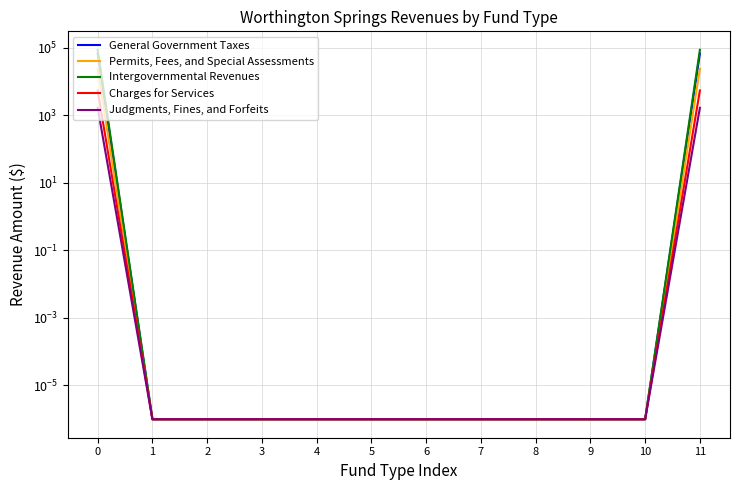

Reading left to right, list all the values displayed in this chart.

General Government Taxes: 67011.0	0.0	0.0	0.0	0.0	0.0	0.0	0.0	0.0	0.0	0.0	67011.0
Permits, Fees, and Special Assessments: 23557.0	0.0	0.0	0.0	0.0	0.0	0.0	0.0	0.0	0.0	0.0	23557.0
Intergovernmental Revenues: 86724.0	0.0	0.0	0.0	0.0	0.0	0.0	0.0	0.0	0.0	0.0	86724.0
Charges for Services: 5430.0	0.0	0.0	0.0	0.0	0.0	0.0	0.0	0.0	0.0	0.0	5430.0
Judgments, Fines, and Forfeits: 1662.0	0.0	0.0	0.0	0.0	0.0	0.0	0.0	0.0	0.0	0.0	1662.0